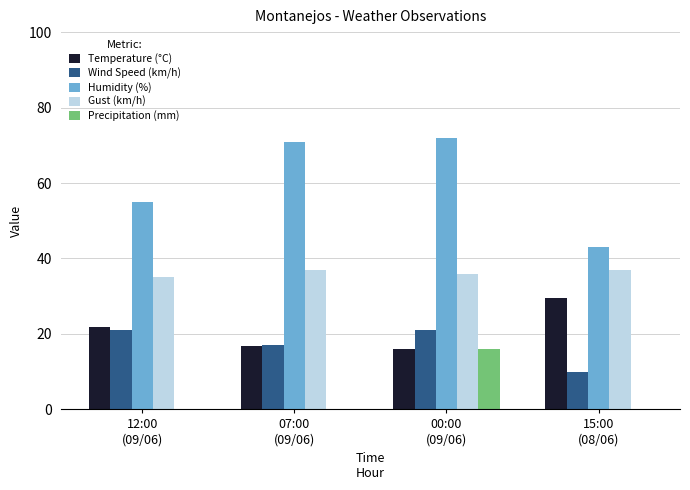

What is the sum of all Wind Speed (km/h) values?

69.0